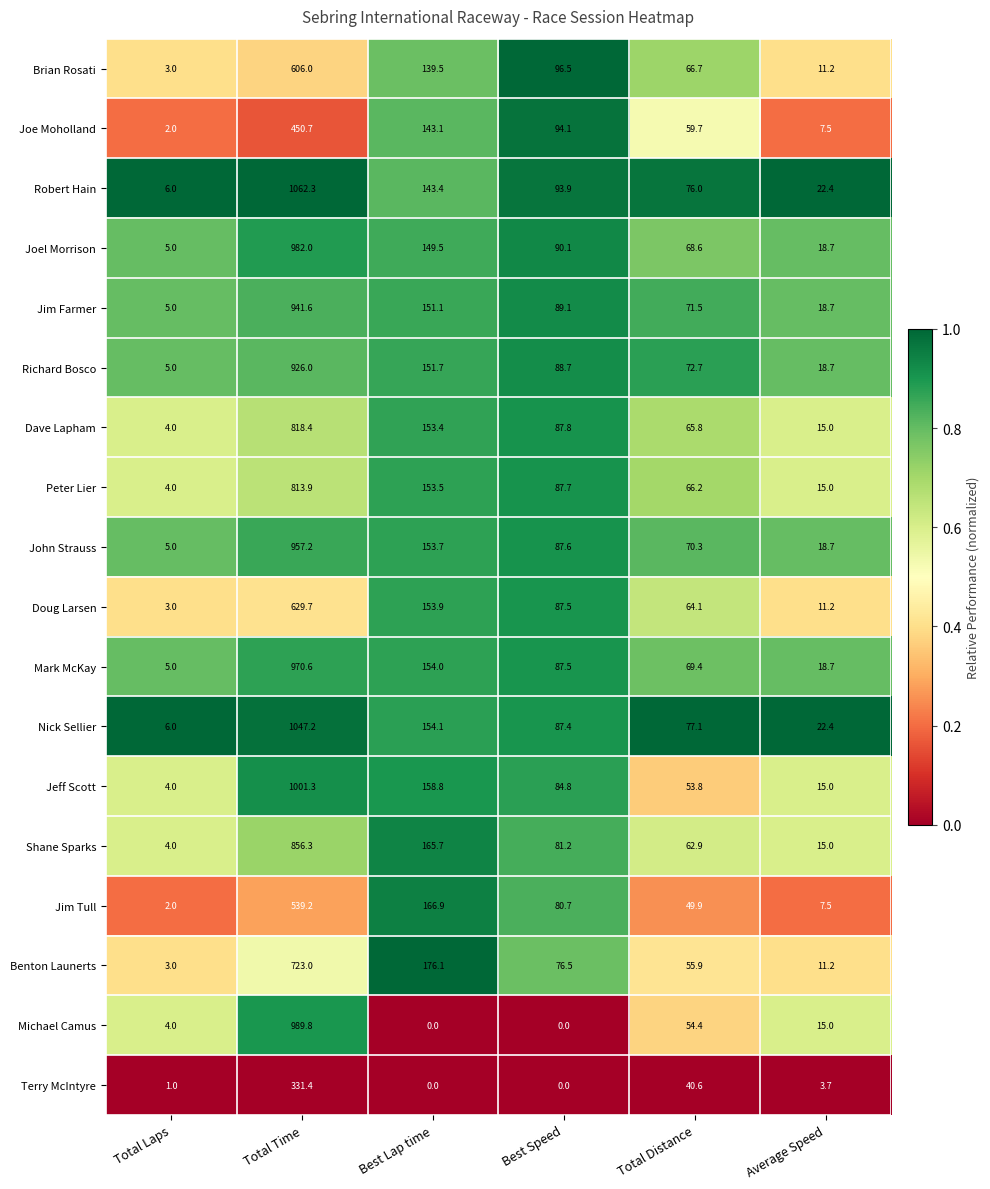

At which label does Brian Rosati reach its minimum?

Total Laps